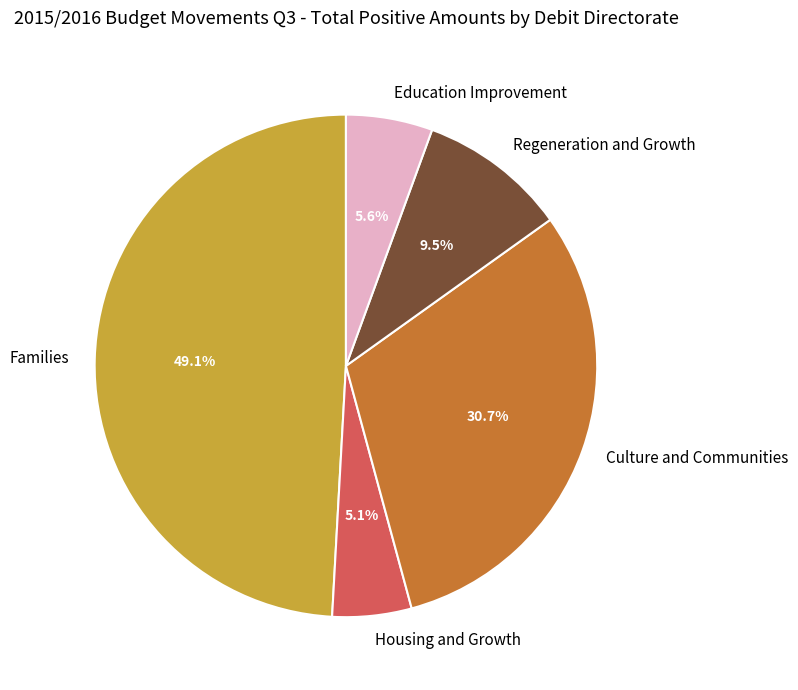

Between Regeneration and Growth and Families, which is larger?

Families